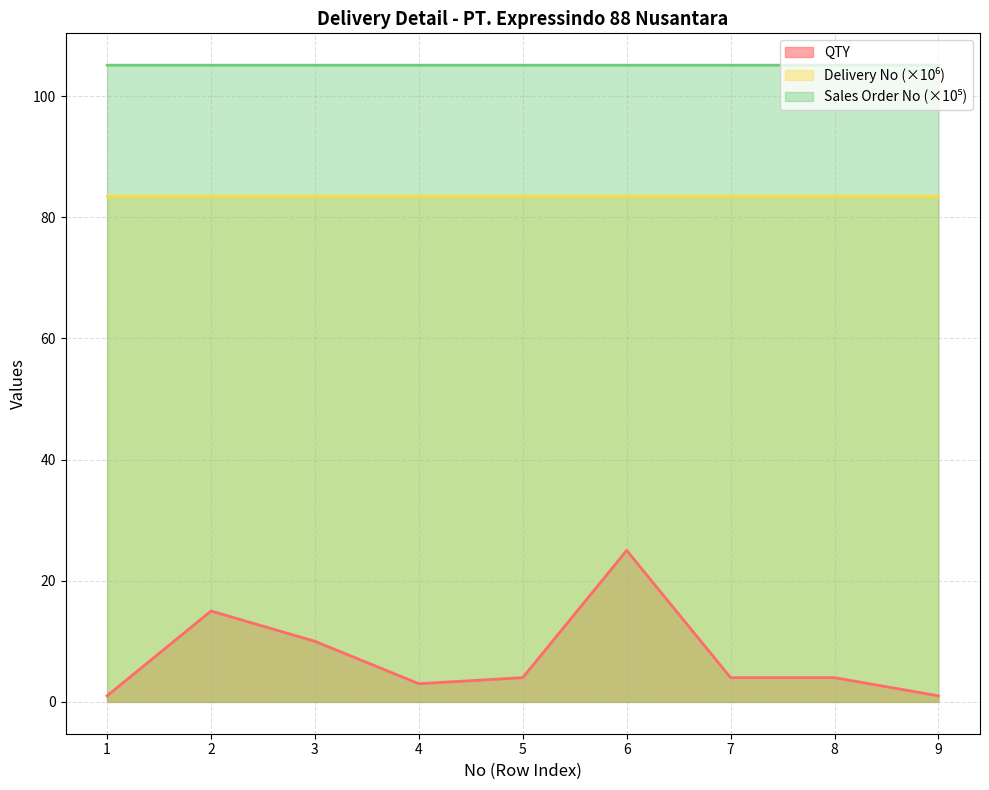

Reading left to right, list all the values displayed in this chart.

QTY: 1=1.0	2=15.0	3=10.0	4=3.0	5=4.0	6=25.0	7=4.0	8=4.0	9=1.0
Delivery No: 1=83.4	2=83.4	3=83.4	4=83.4	5=83.4	6=83.4	7=83.4	8=83.4	9=83.4
Sales Order No: 1=105.1	2=105.1	3=105.1	4=105.1	5=105.1	6=105.1	7=105.1	8=105.1	9=105.1